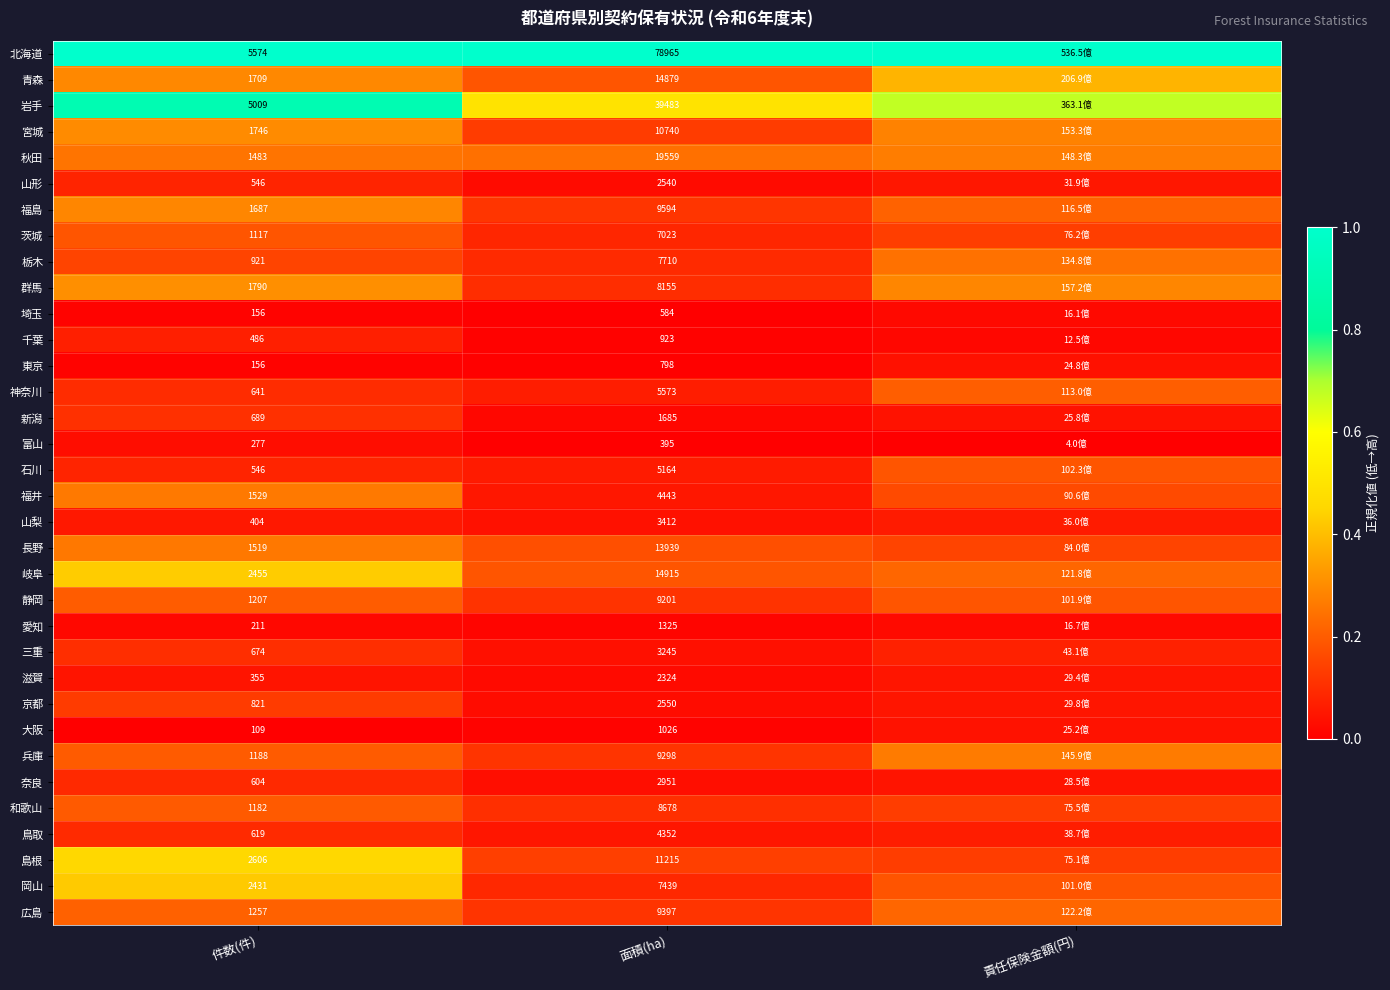

Between 件数(件) and 面積(ha), which series saw the biggest shift?

北海道